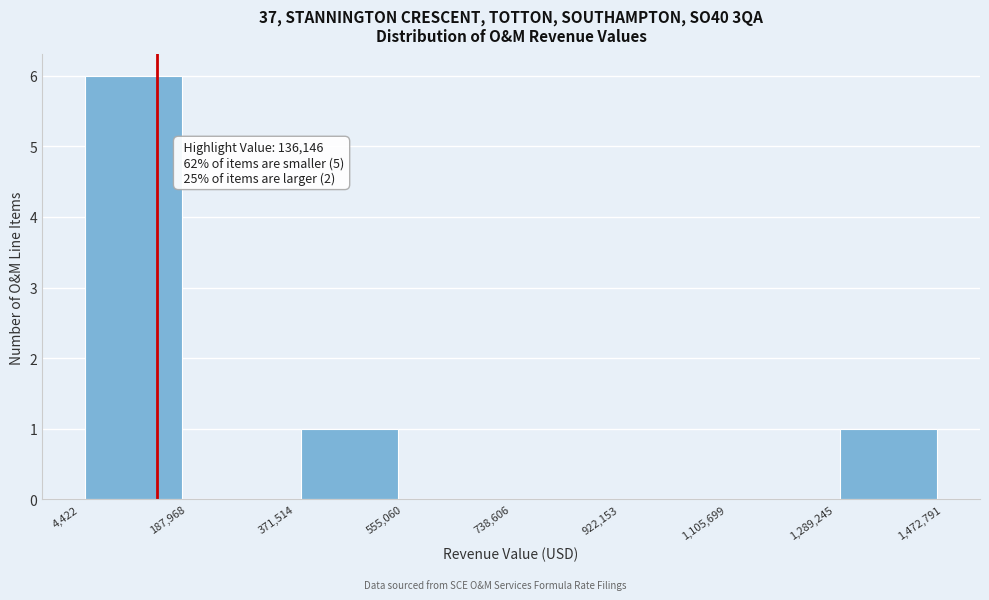

Over which range of the x-axis is the bar tallest?

4,422 to 187,968